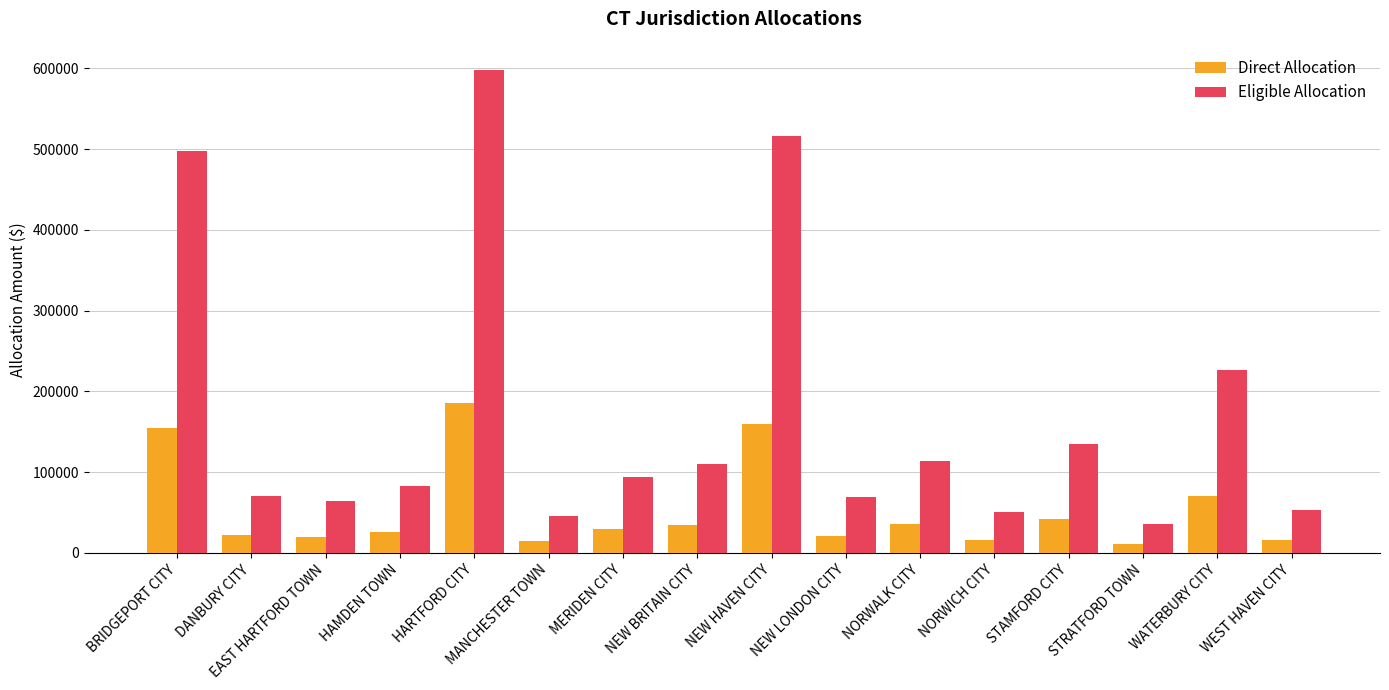

The Direct Allocation series shows 10956.0 at STRATFORD TOWN. True or false?

True